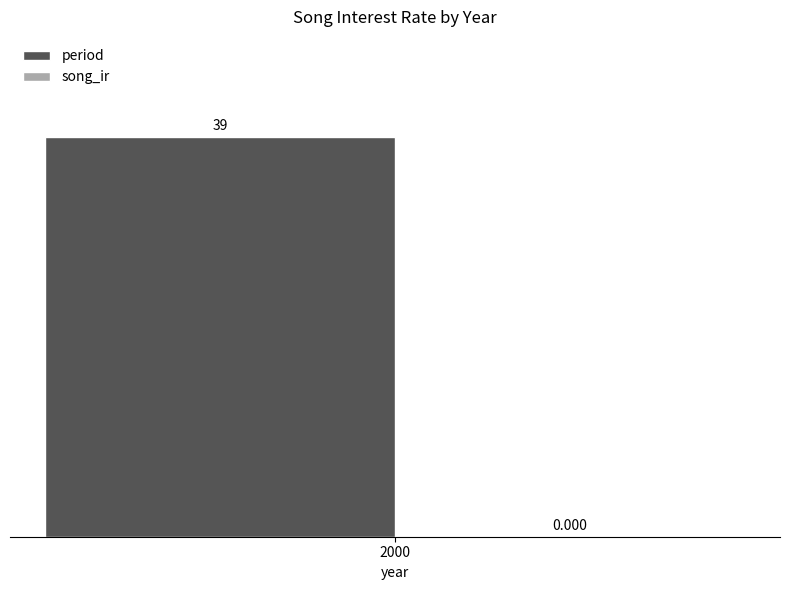

Are the bars grouped side by side (vs. stacked)?

Yes